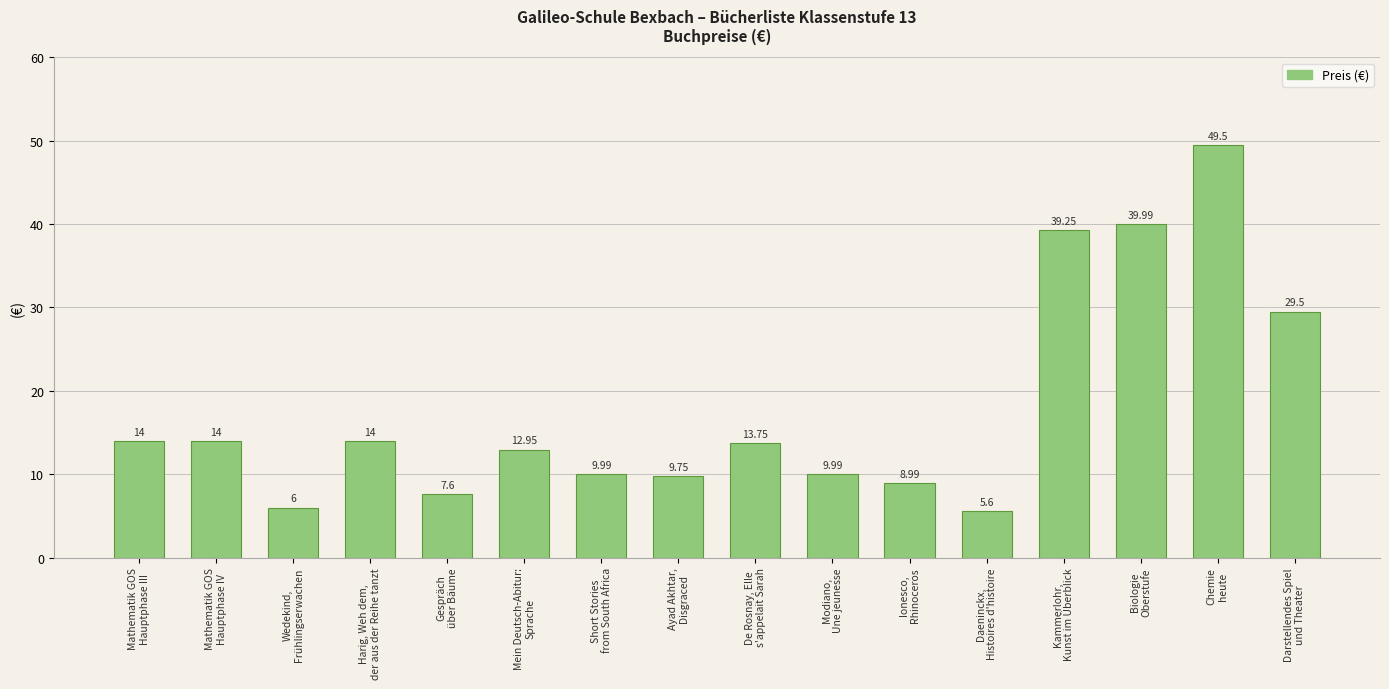

At which category does the chart reach its minimum across all series?

Daeninckx,
Histoires d'histoire